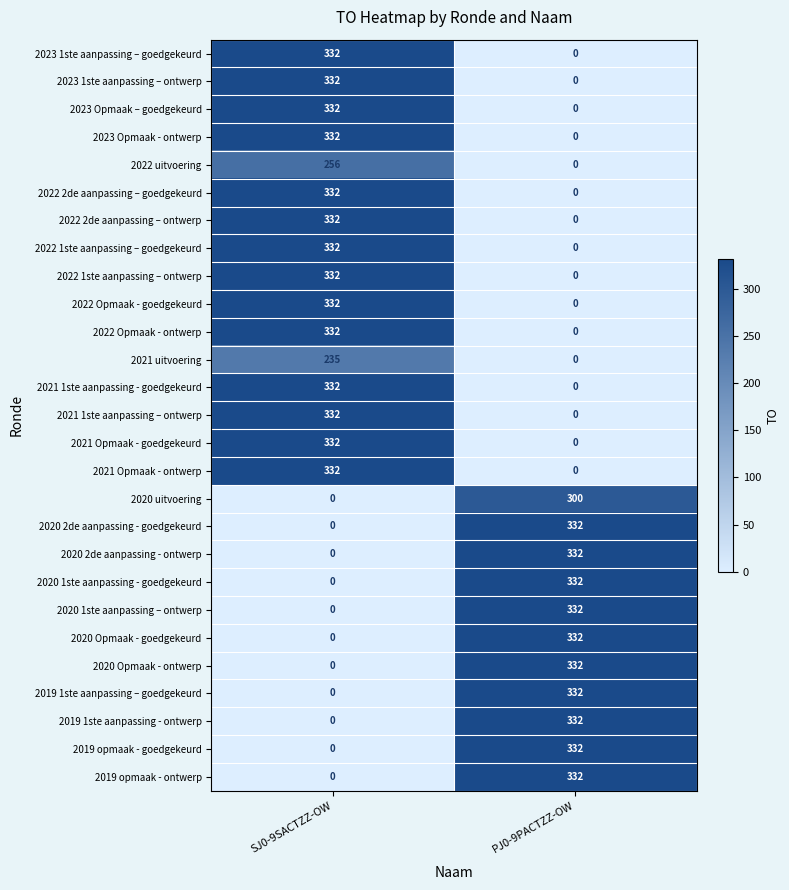

Rank the categories by 2023 1ste aanpassing – ontwerp value from lowest to highest.

PJ0-9PACTZZ-OW, SJ0-9SACTZZ-OW